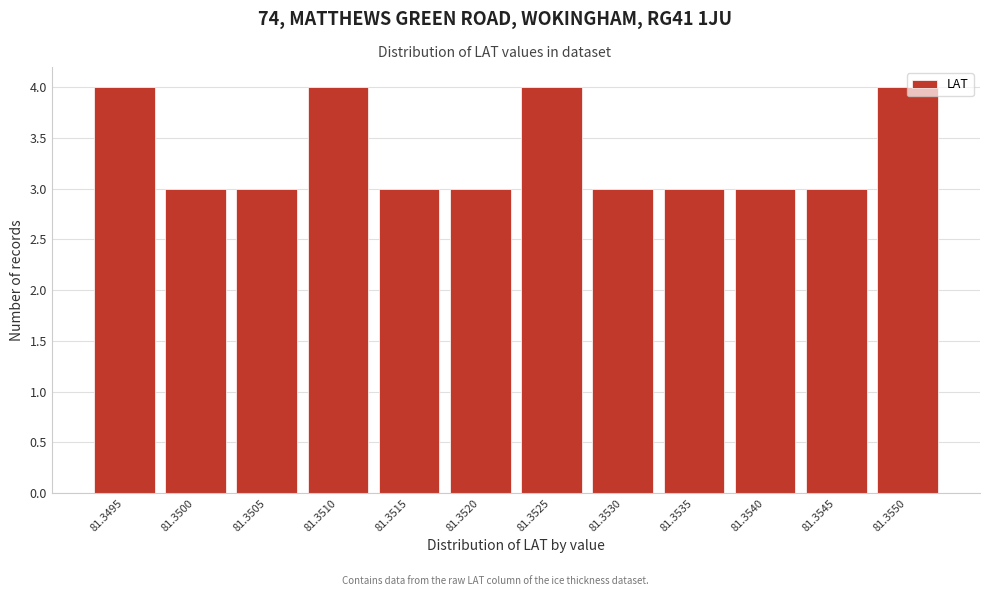

The value at 81.3525 is 1. True or false?

False